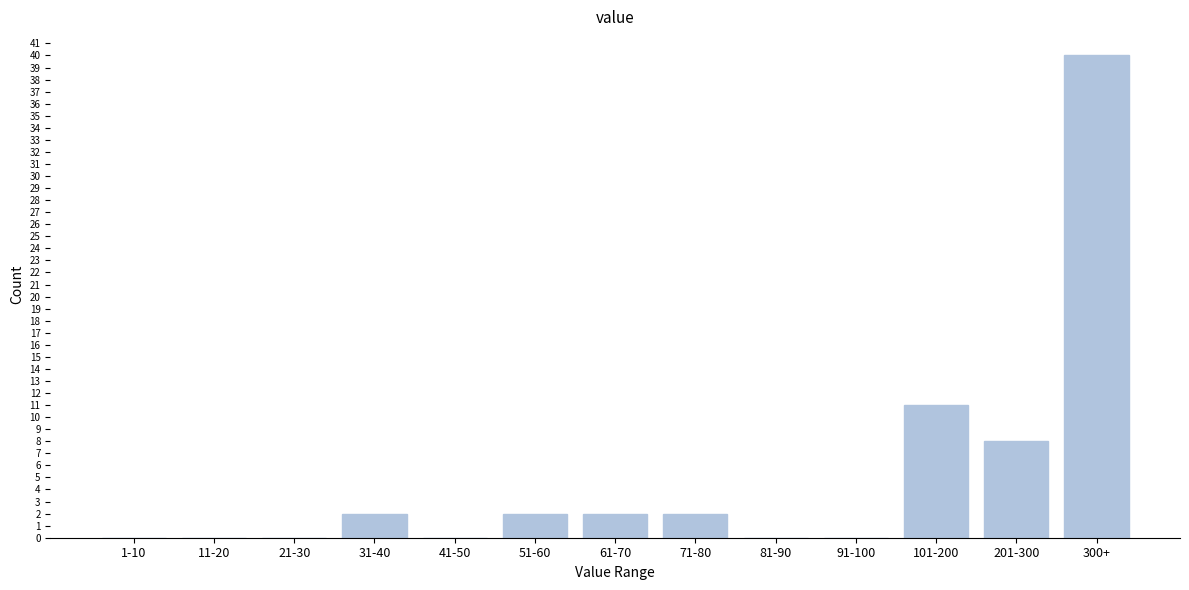

Reading left to right, what are all the values shown in this chart?

1-10=0	11-20=0	21-30=0	31-40=2	41-50=0	51-60=2	61-70=2	71-80=2	81-90=0	91-100=0	101-200=11	201-300=8	300+=40